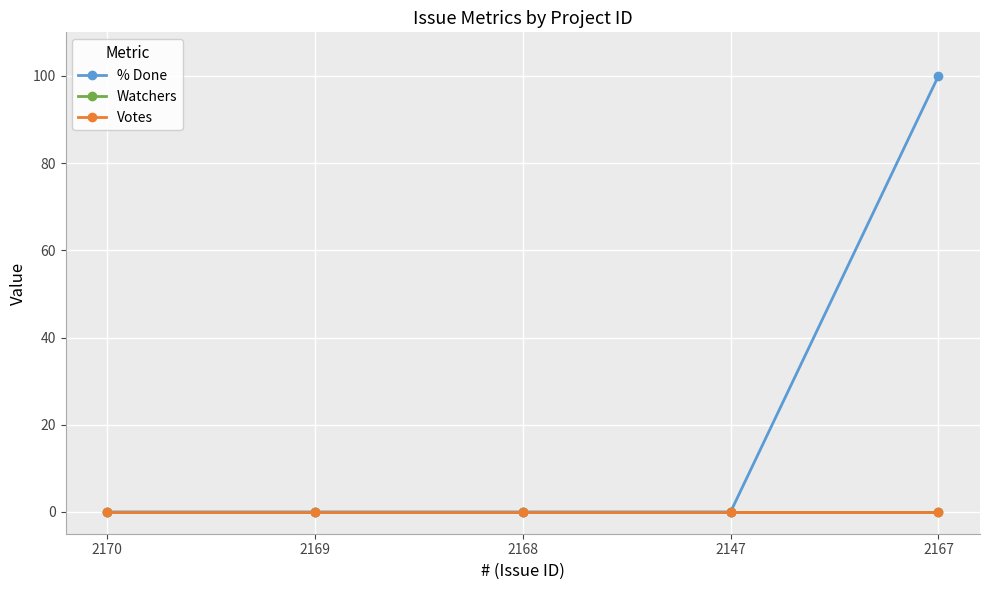

Which category has the highest value in the % Done series?

2167